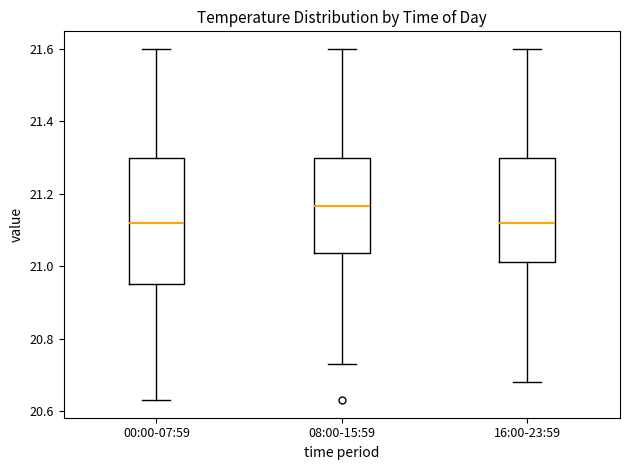

Reading left to right, read every box against the y-axis: the position of its median line, the range the box covers, and the ends of its whiskers. The values are not printed on the chart, so give them approximately, as read against the axis.

00:00-07:59: median 21.12, box 20.96 to 21.30, whiskers 20.64 to 21.60
08:00-15:59: median 21.16, box 21.04 to 21.30, whiskers 20.74 to 21.60
16:00-23:59: median 21.12, box 21.02 to 21.30, whiskers 20.68 to 21.60